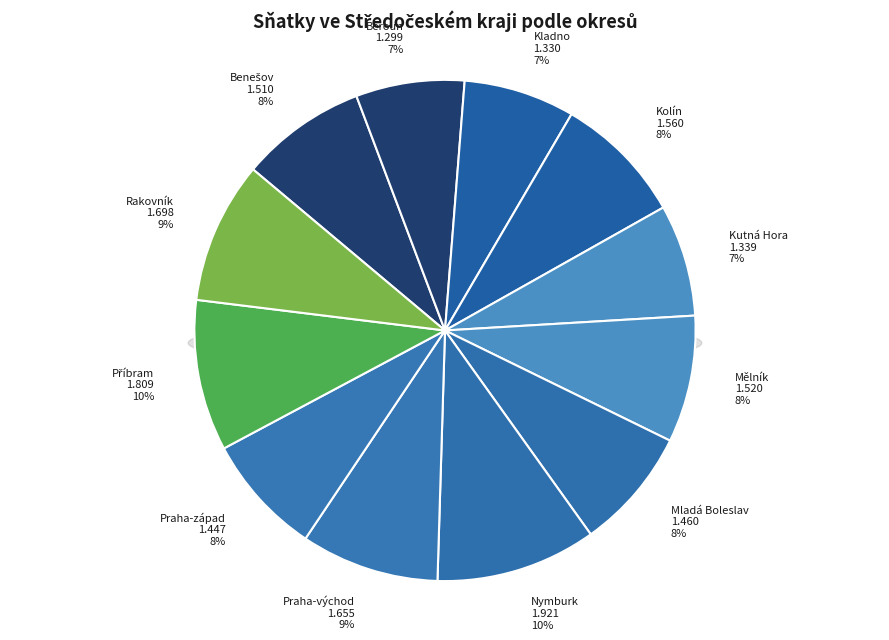

What portion of the pie excludes Mladá Boleslav?

92.1%